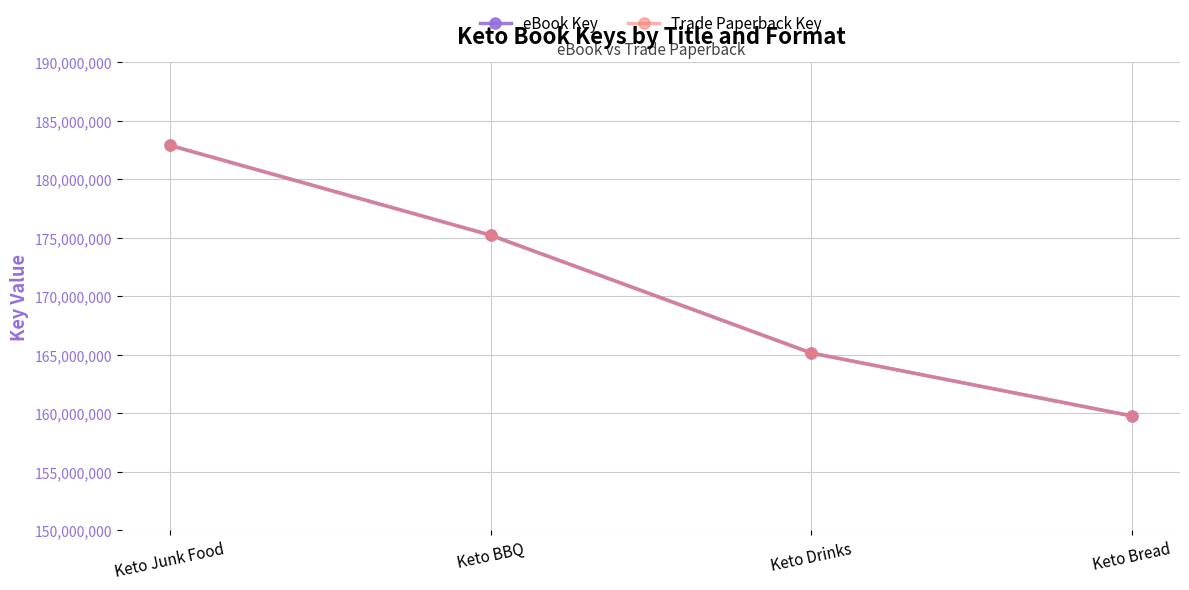

At how many categories does at least one series exceed 171019804?

2